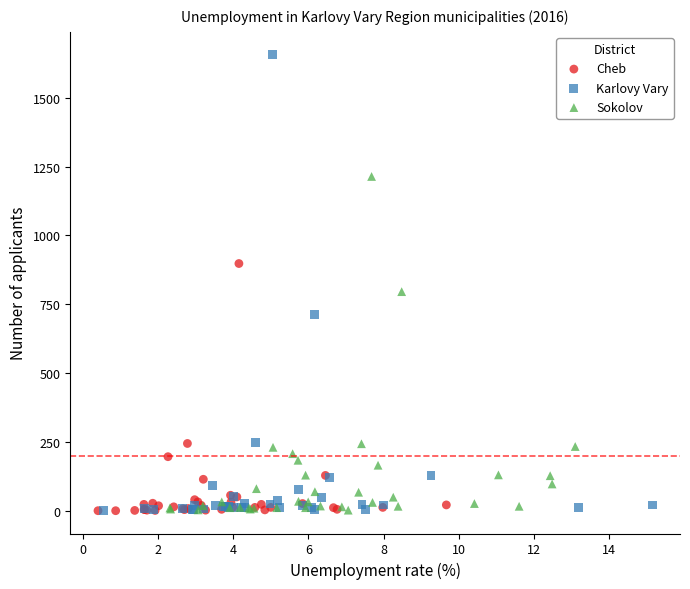

Which series reaches the maximum Y coordinate?

Karlovy Vary